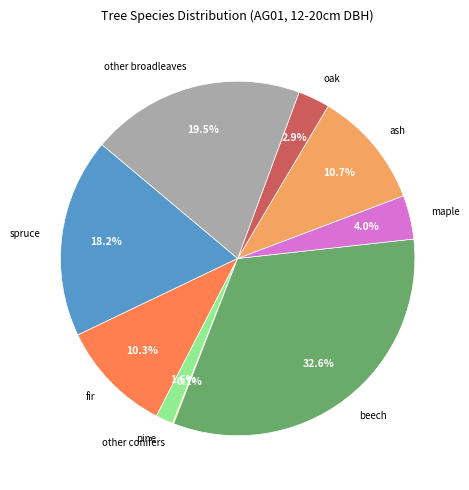

What is the ratio of the value at oak to the value at ash?

0.3